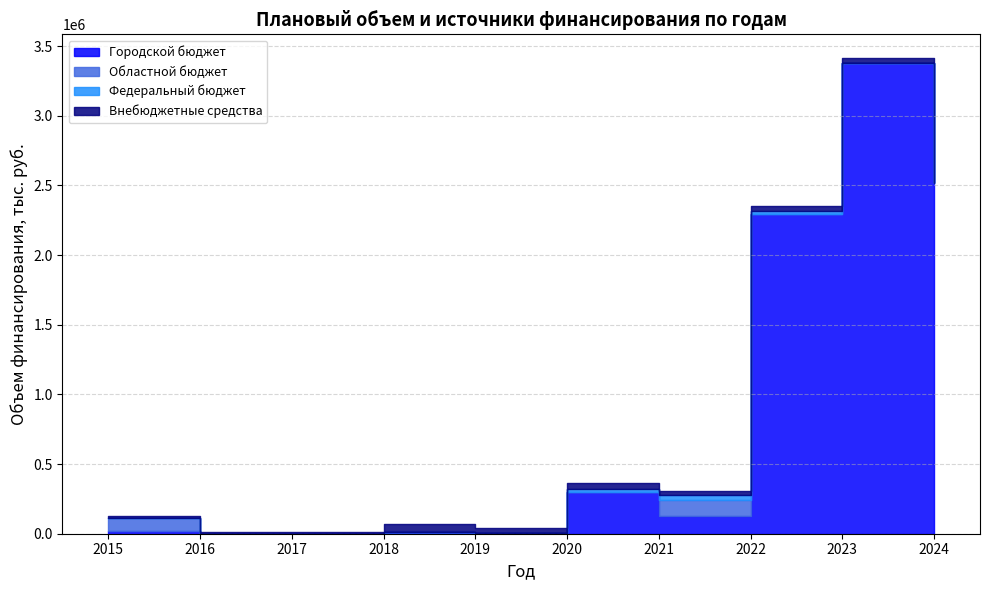

Which series has the widest spread of values?

Городской бюджет